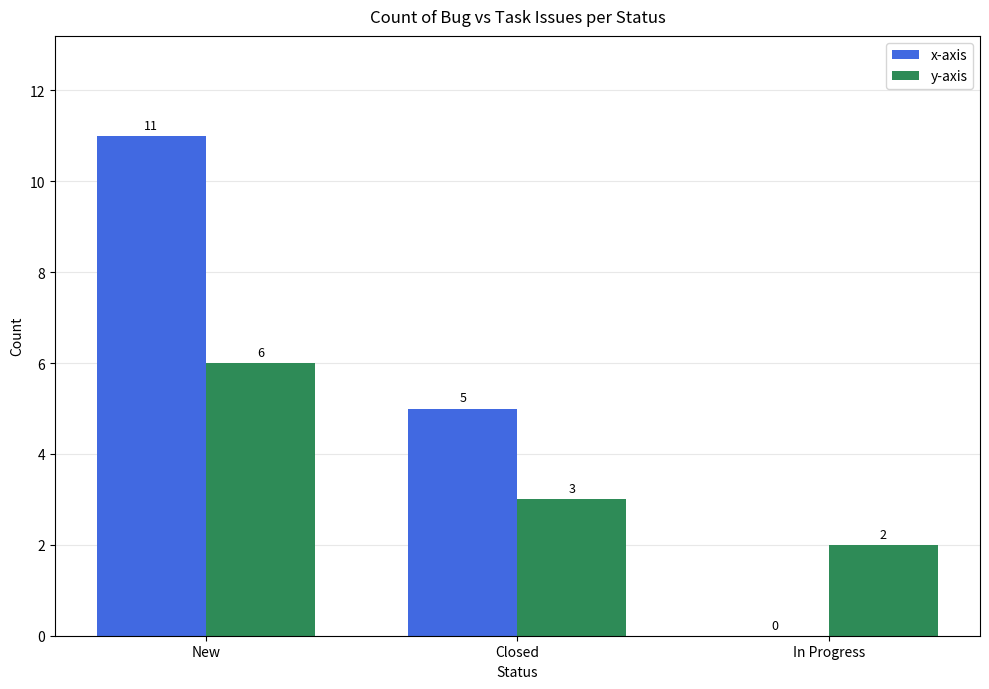

Reading left to right, extract all data points from this chart.

x-axis: New=11	Closed=5	In Progress=0
y-axis: New=6	Closed=3	In Progress=2